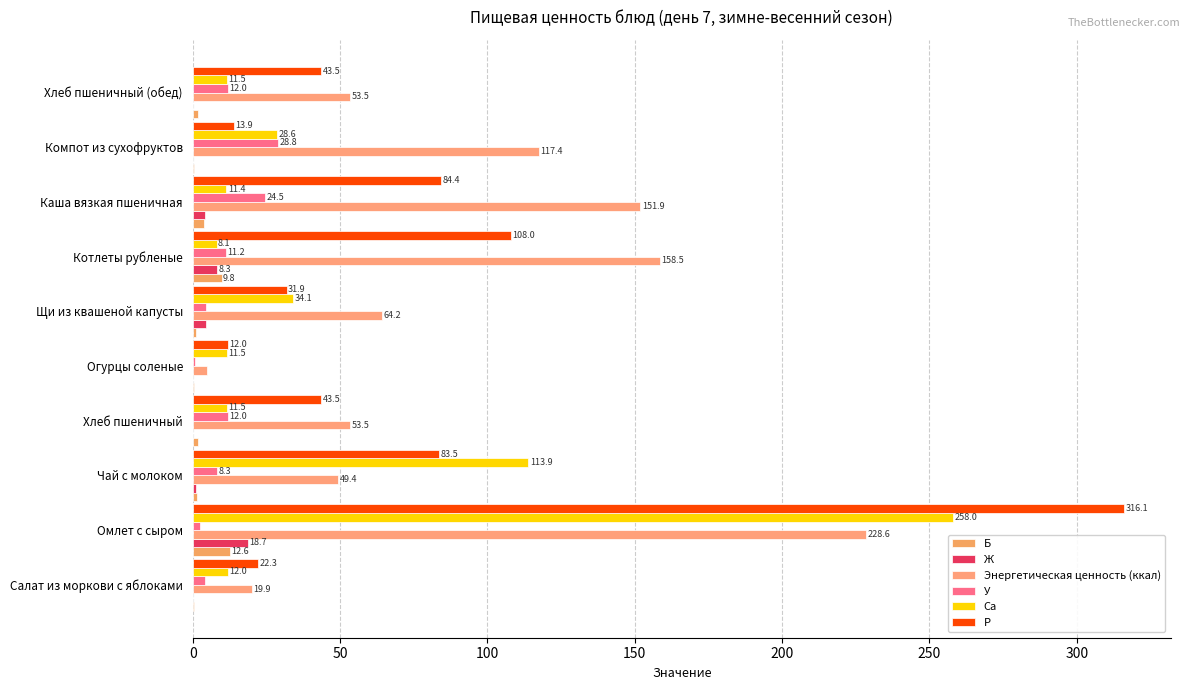

How many categories are shown in the chart?

10